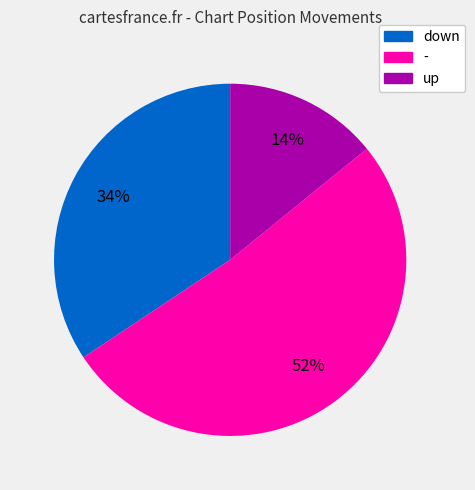

To the nearest percent, what is the average slice percentage?

33%